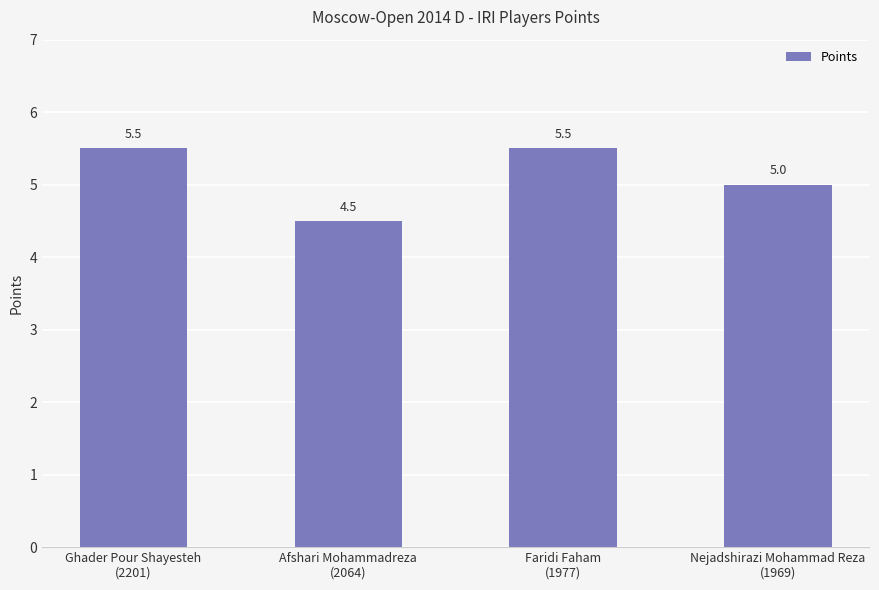

What is the value of the 3rd bar from the left?

5.5